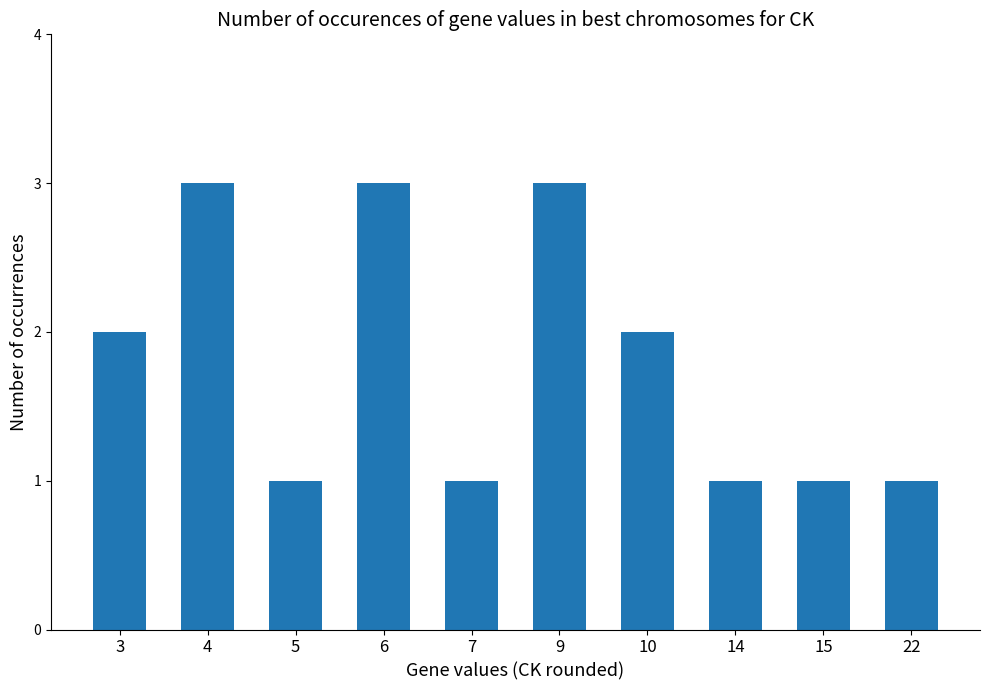

What is the difference between the second highest and minimum values?

2